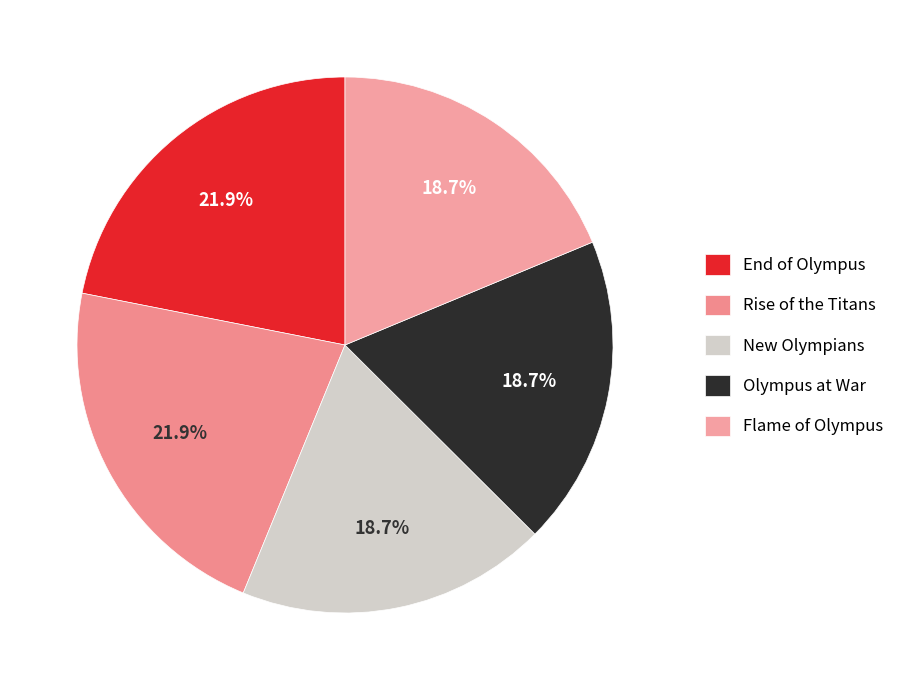

To the nearest percent, what is the difference between the largest and smallest slice percentages?

3%